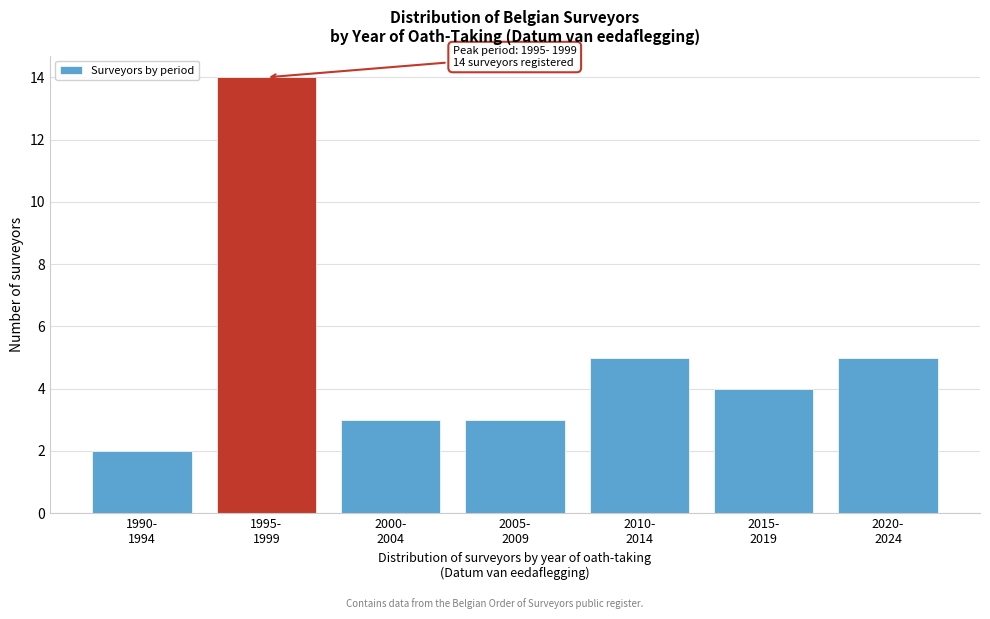

Reading left to right, what are all the values shown in this chart?

2	14	3	3	5	4	5